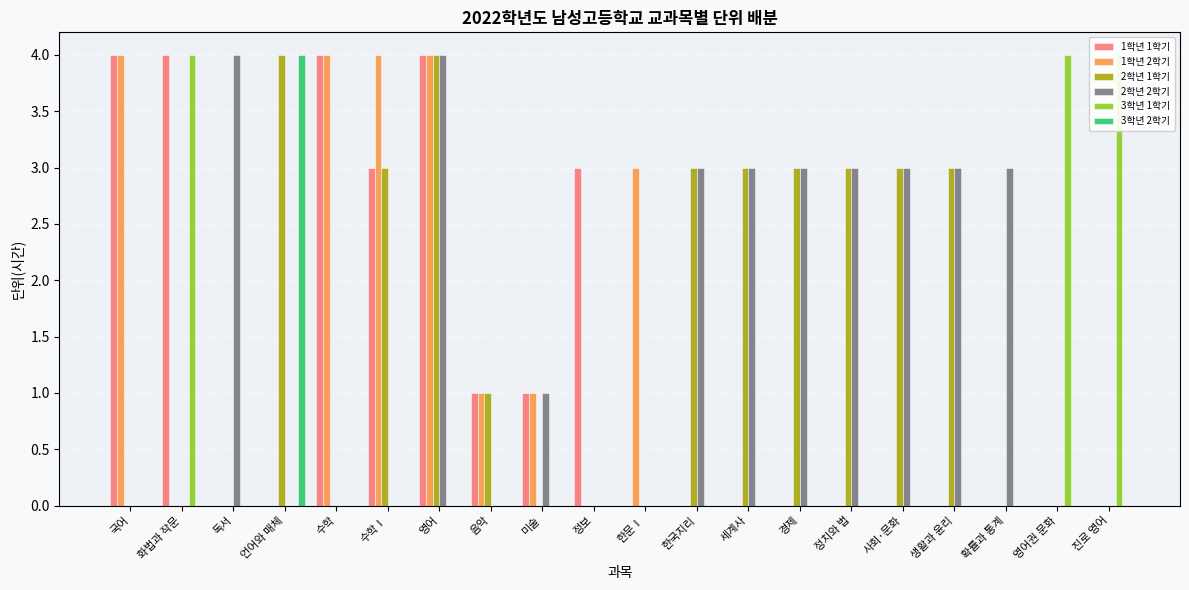

The value of 3학년 2학기 at 세계사 is 0. True or false?

True